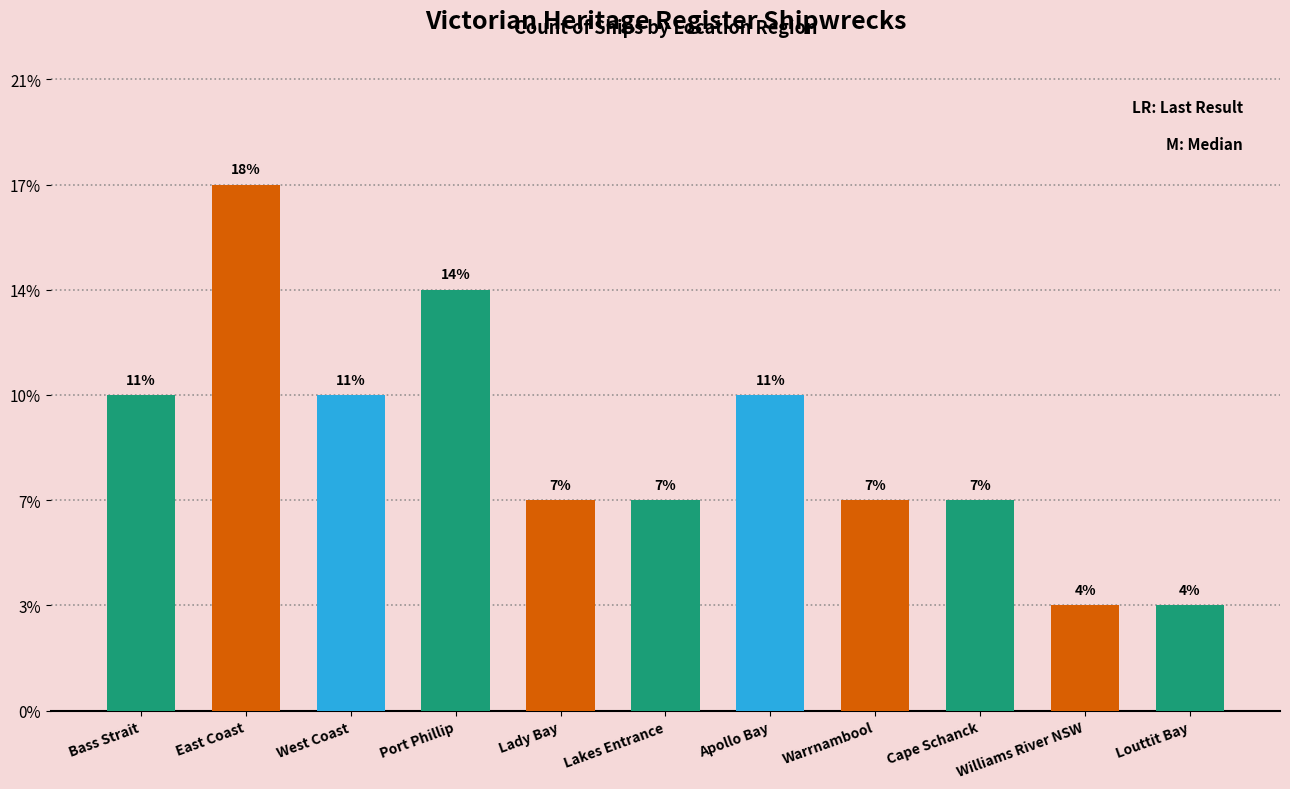

List the labels in order of value, largest first.

East Coast, Port Phillip, Bass Strait, West Coast, Apollo Bay, Lady Bay, Lakes Entrance, Warrnambool, Cape Schanck, Williams River NSW, Louttit Bay